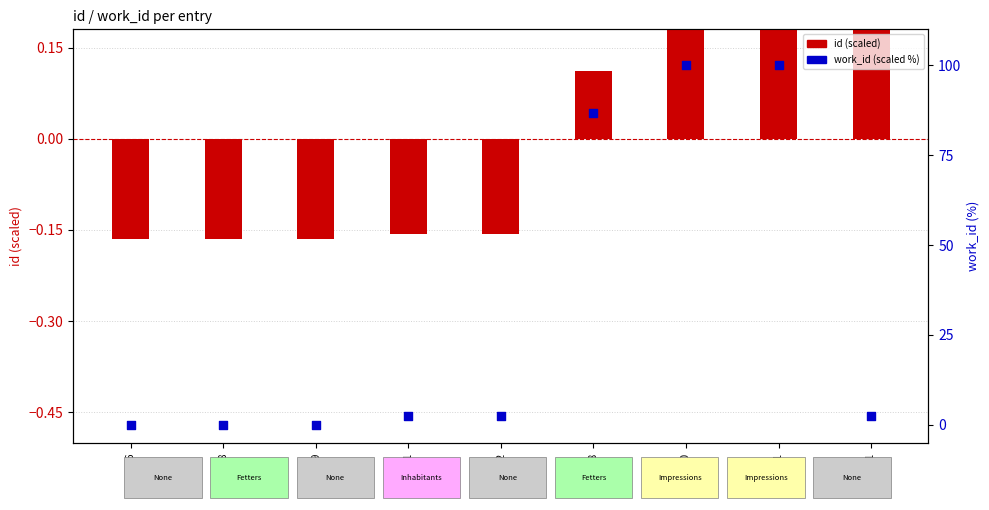

At which category is the sum across all series the highest?

22351